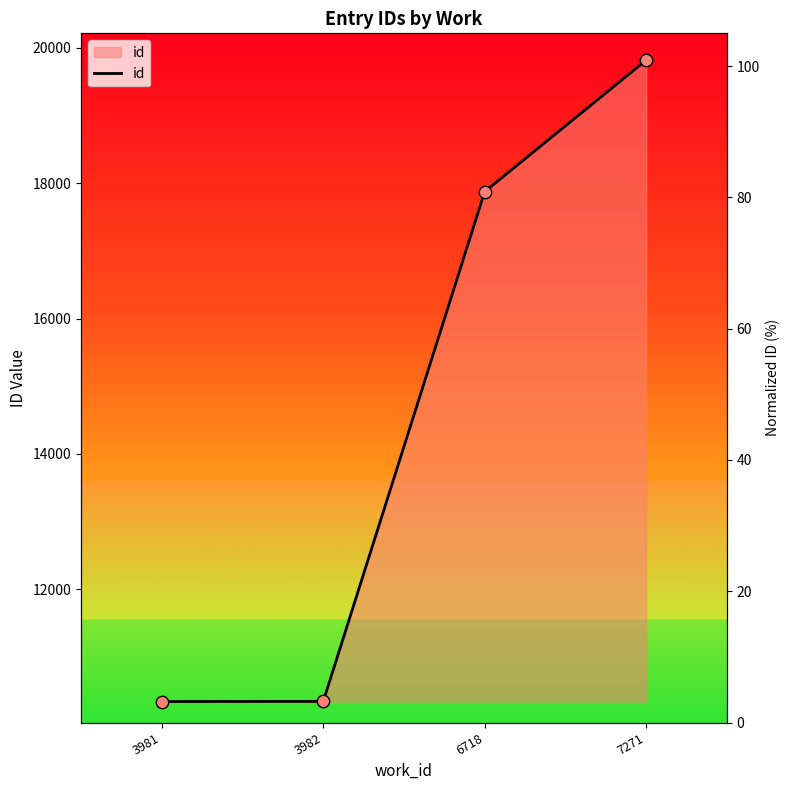

What is the change in value from 3981 to 7271?

+9477.3